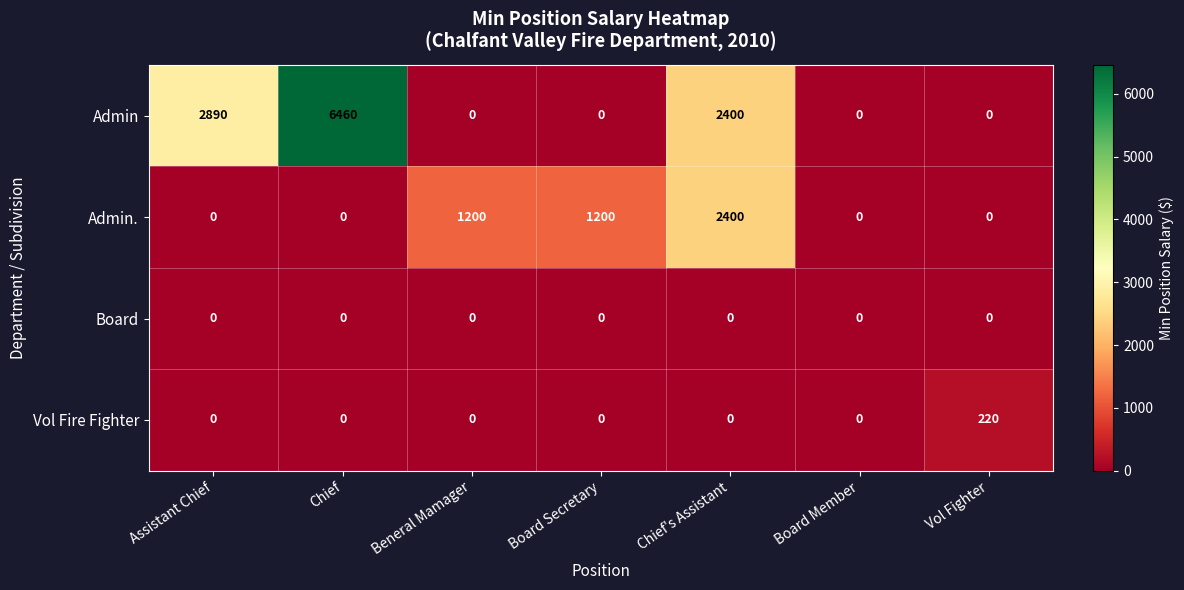

At which label does Admin reach its peak?

Chief